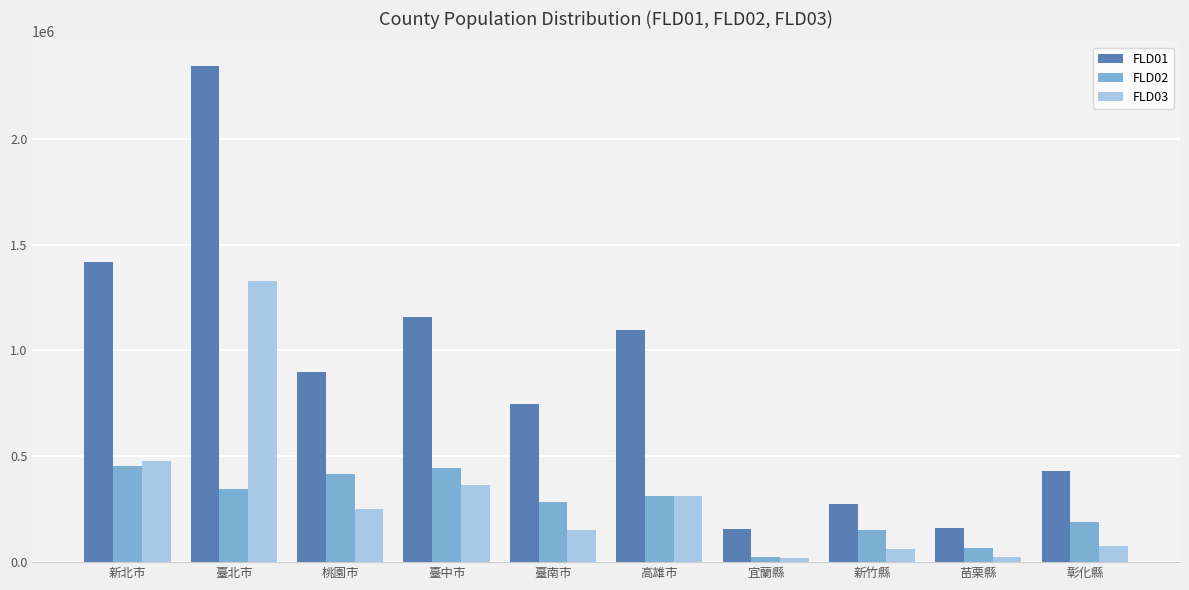

What is the sum of all FLD01 values?

8683925